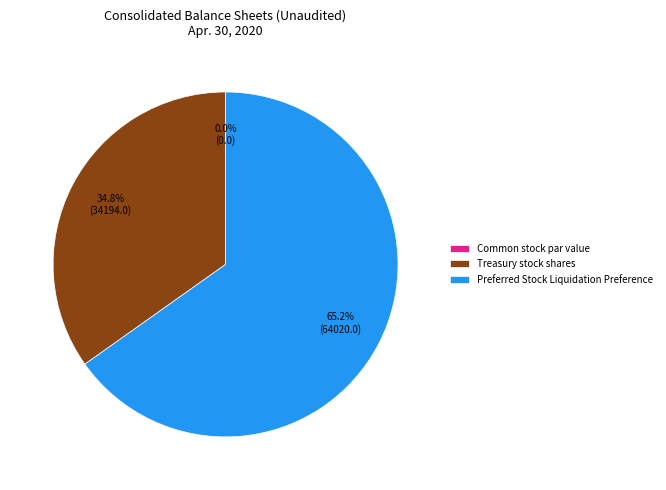

Does Common stock par value represent more than half of the total?

No